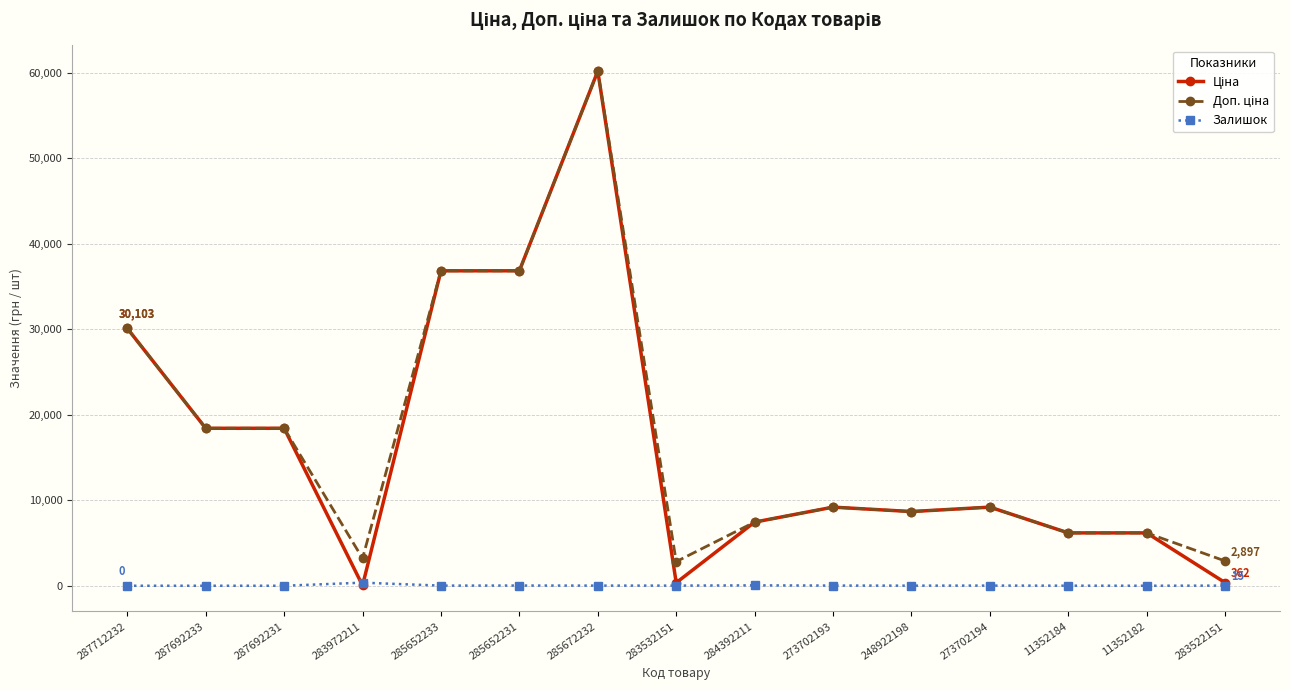

At which category is the sum across all series the highest?

285672232